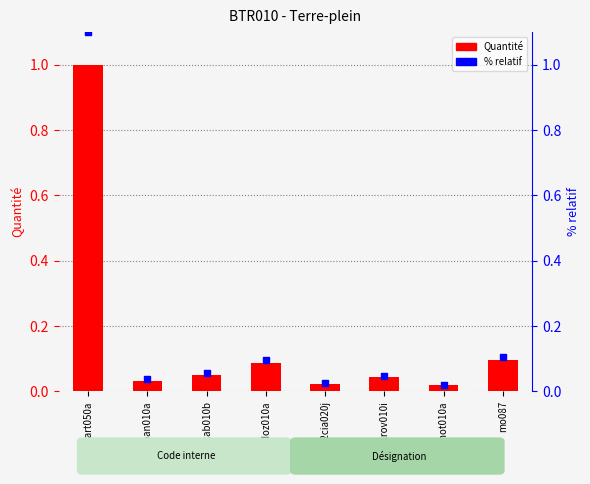

What are all the series names shown in the legend?

Quantité, % relatif